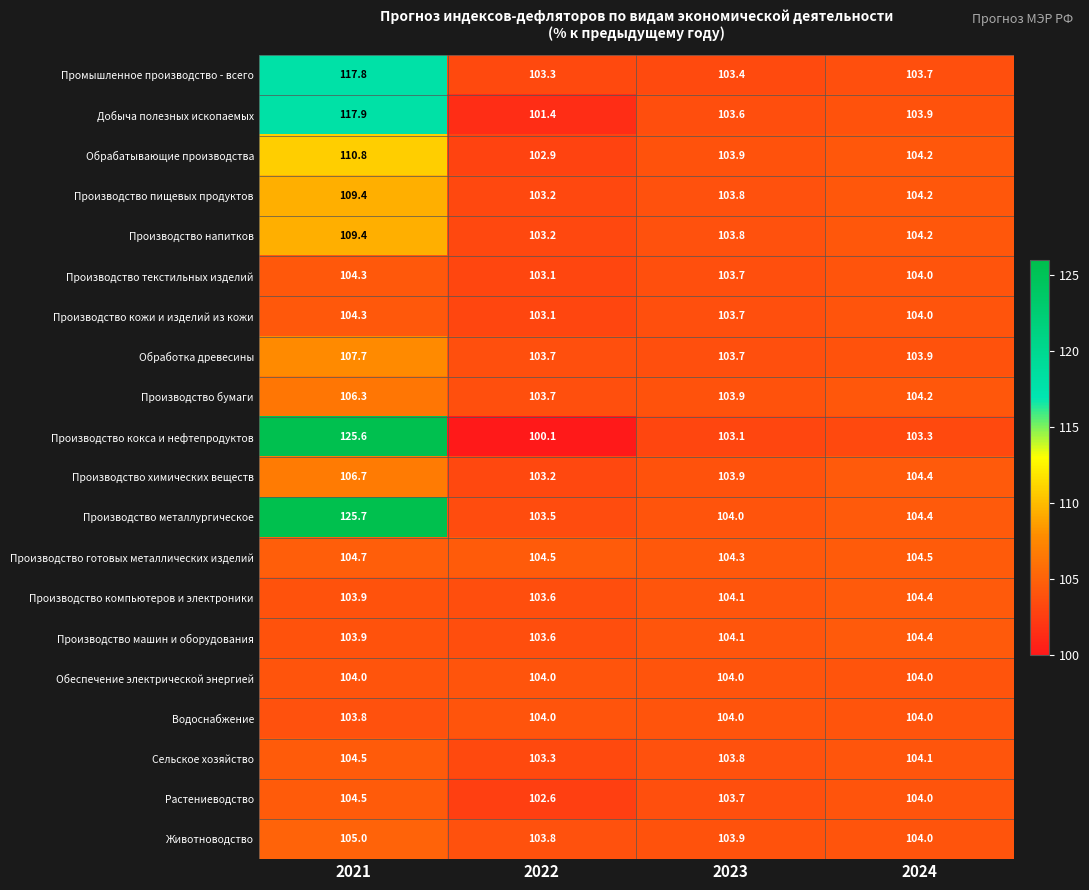

At which label does Растениеводство first exceed 104?

2021